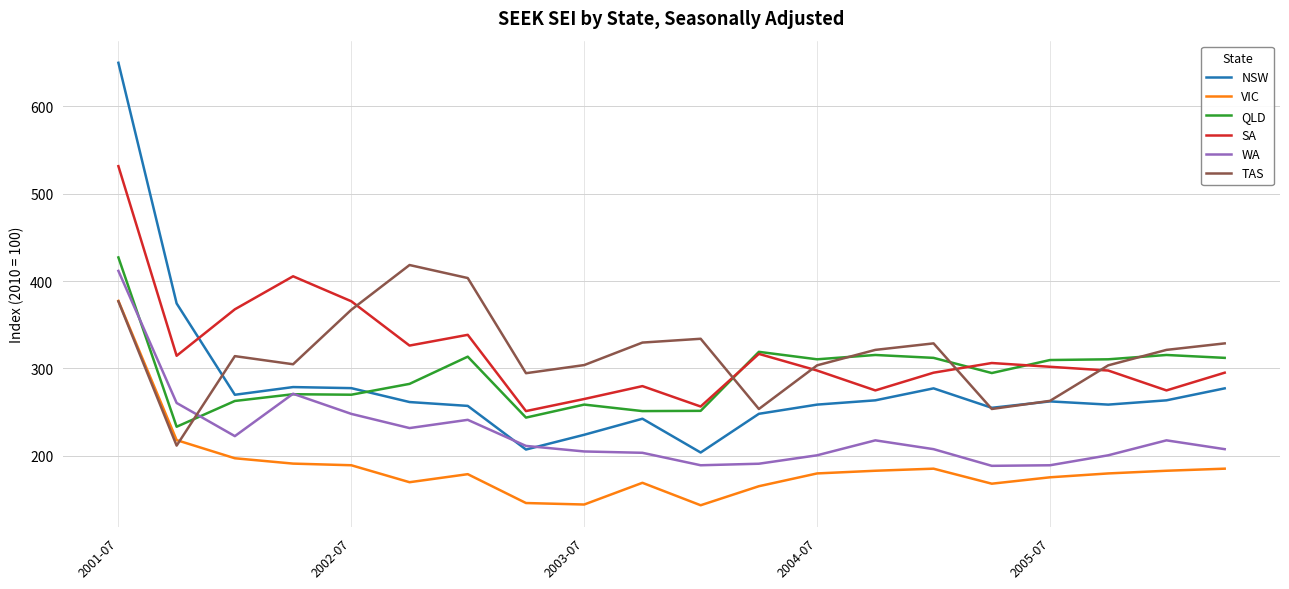

True or false: TAS and WA cross at least once.

True